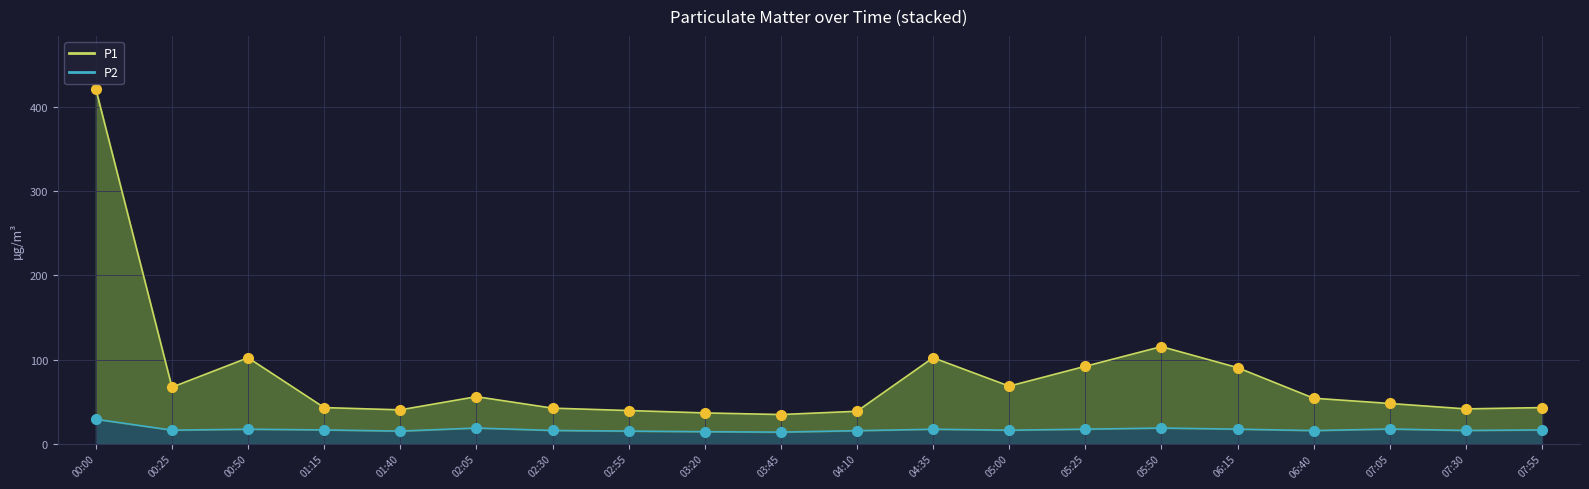

The P1 series shows 38.5 at 04:10. True or false?

True